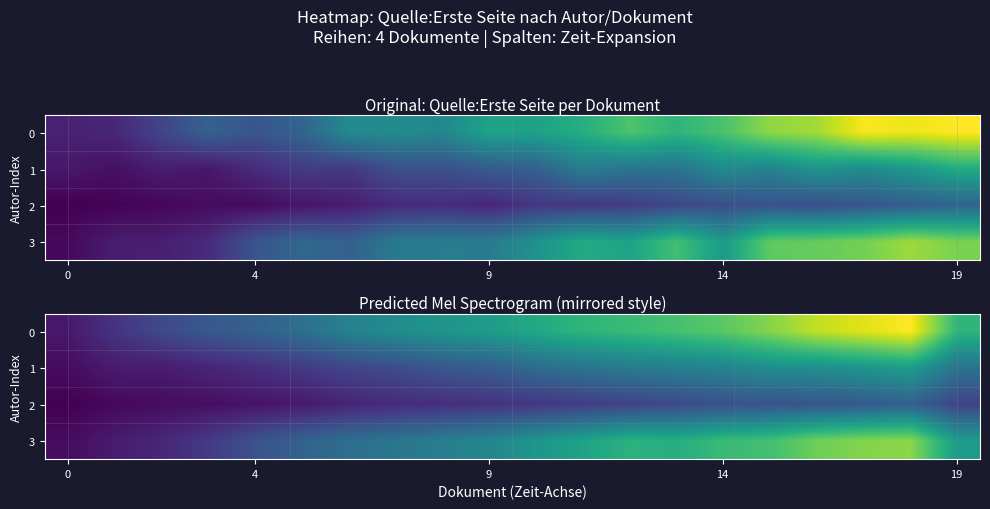

What is the maximum value for 3?

165.8